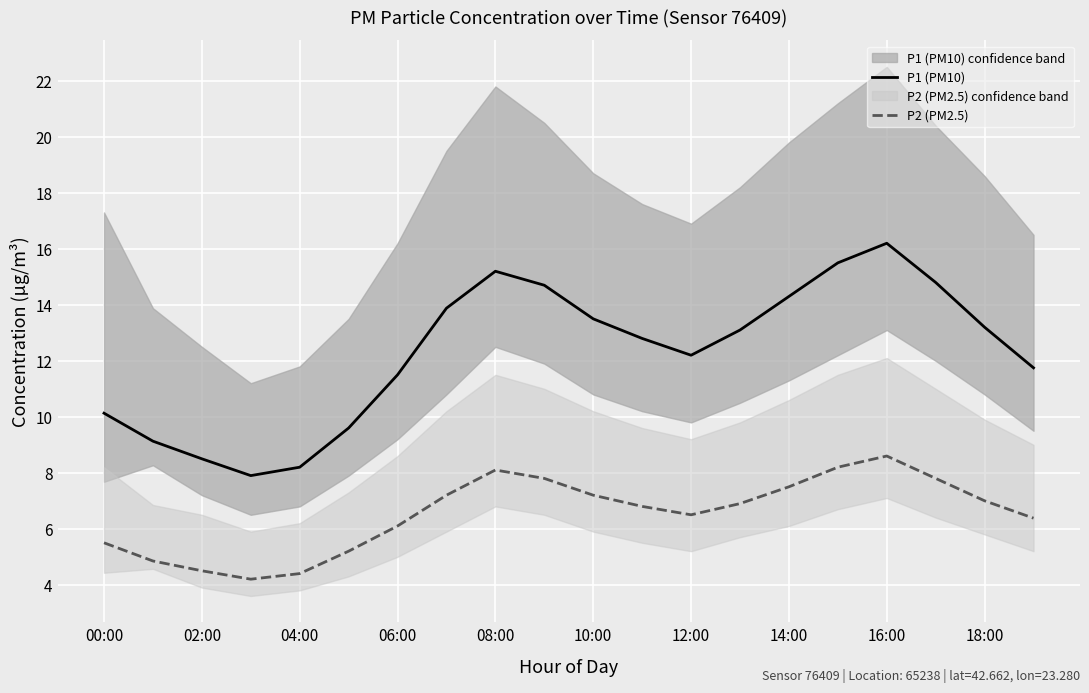

What is the average value of the P1 (PM10) series?

12.3